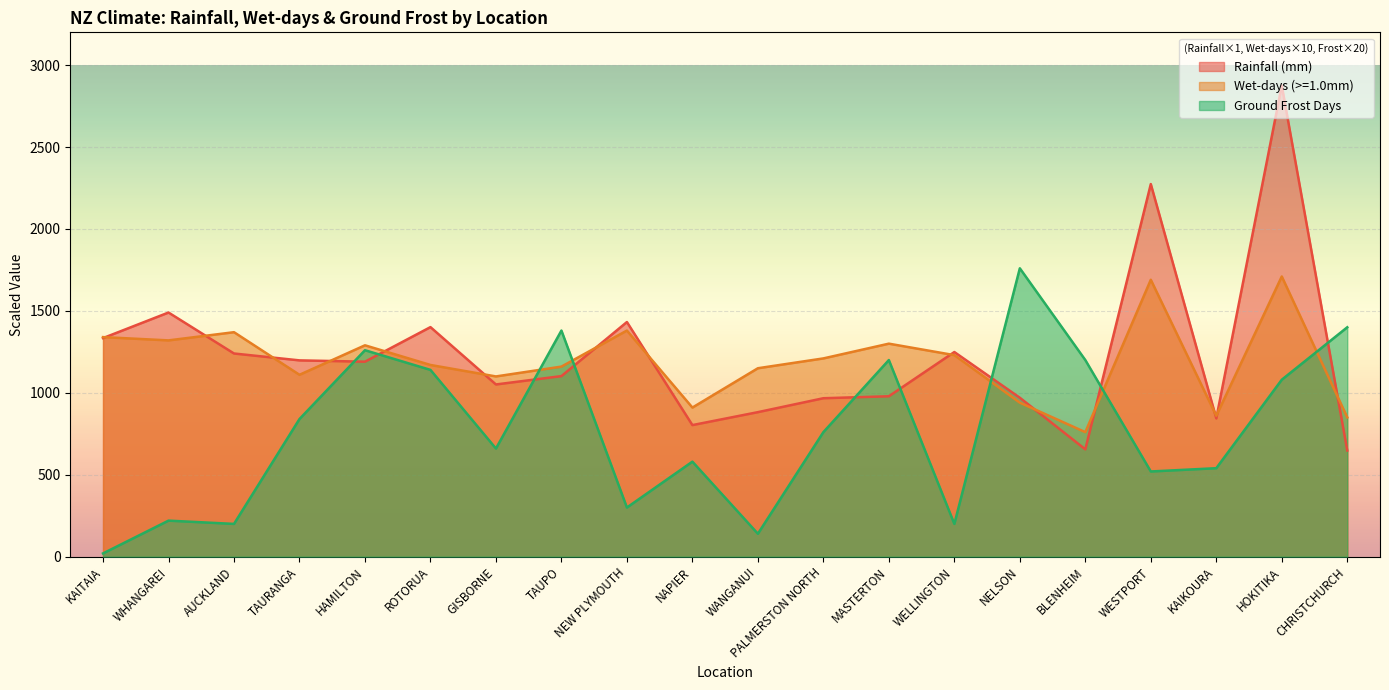

The Wet-days (>=1.0mm) series shows 1564 at WANGANUI. True or false?

False